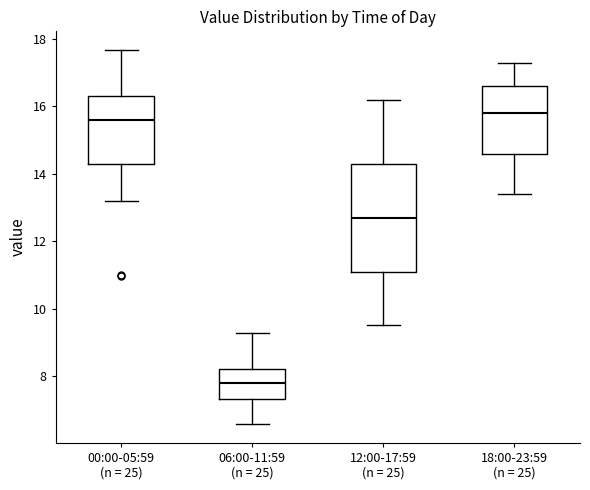

Where does the median line of the box for 18:00-23:59 (n = 25) sit on the y-axis? The values are not printed on the chart, so give them approximately, as read against the axis.

15.8